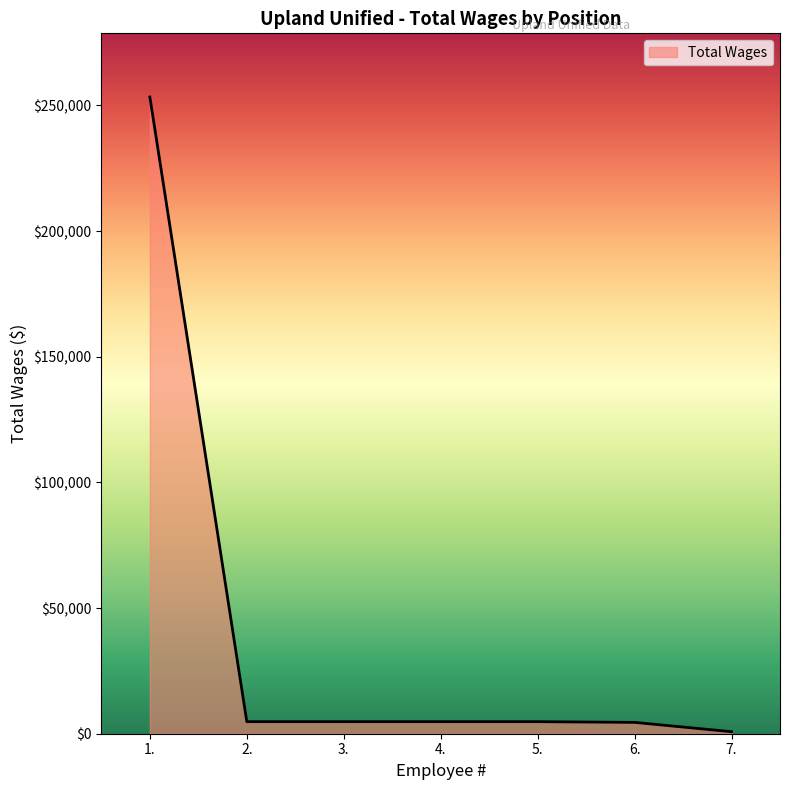

What is the difference between the maximum and minimum values?

252568